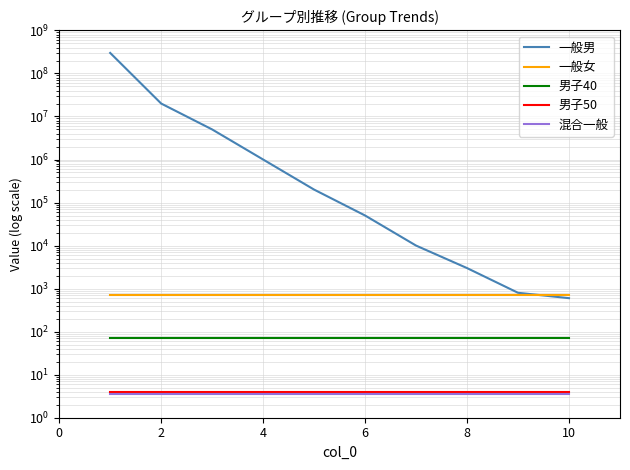

True or false: 男子40 and 混合一般 cross at least once.

False